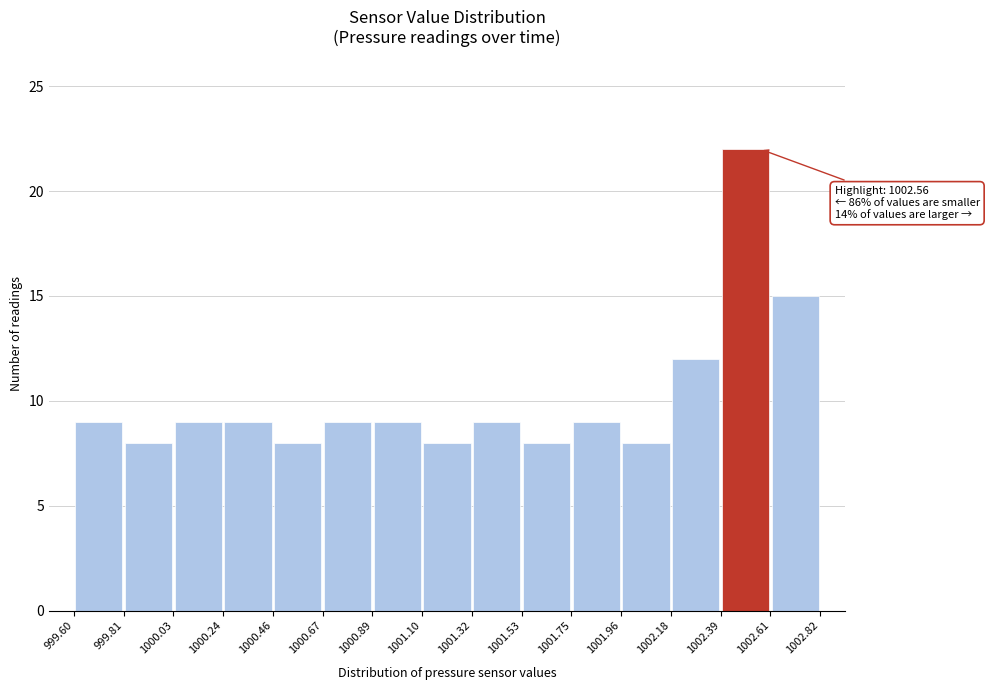

Over which range of the x-axis is the bar tallest?

1002.39 to 1002.61